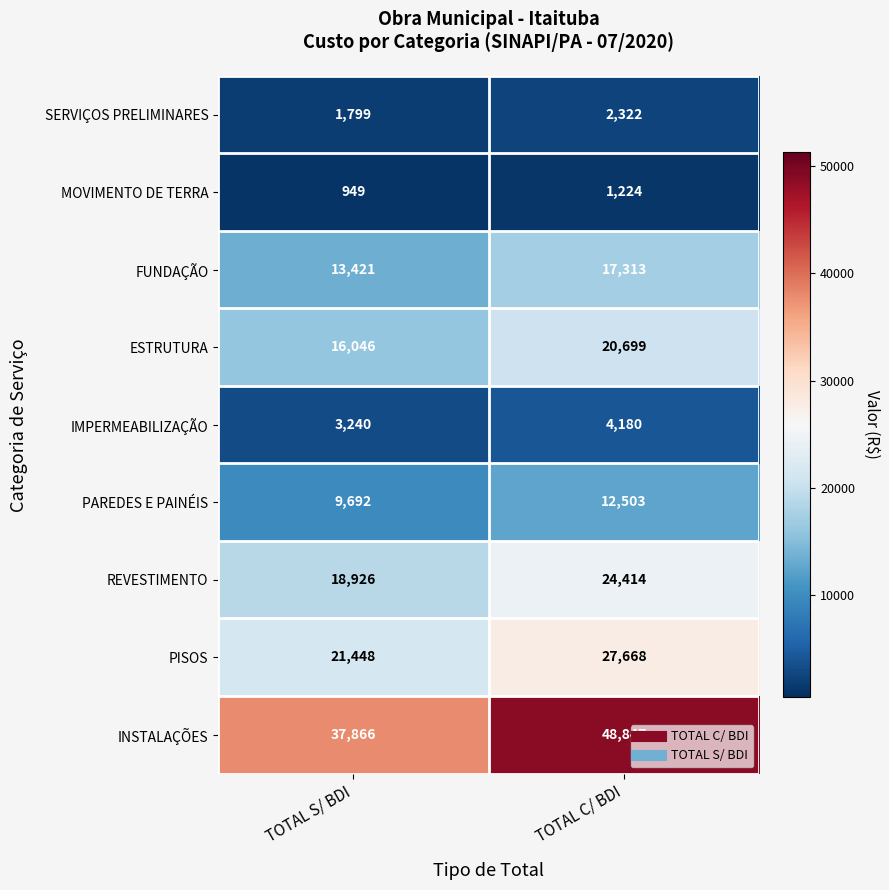

Which series has the widest spread of values?

INSTALAÇÕES